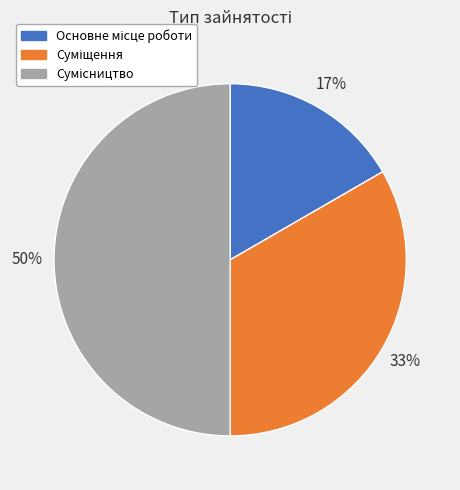

To the nearest percent, what is the average slice percentage?

33%